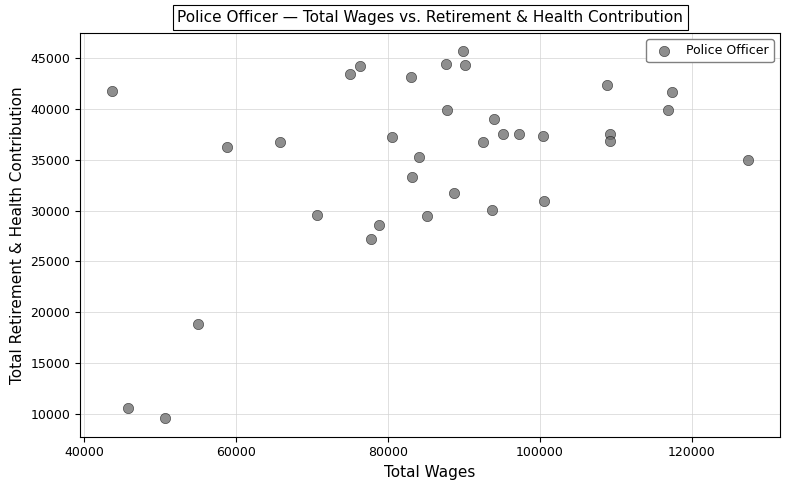

What Y value in the scatter plot is closest to 27613?

27200